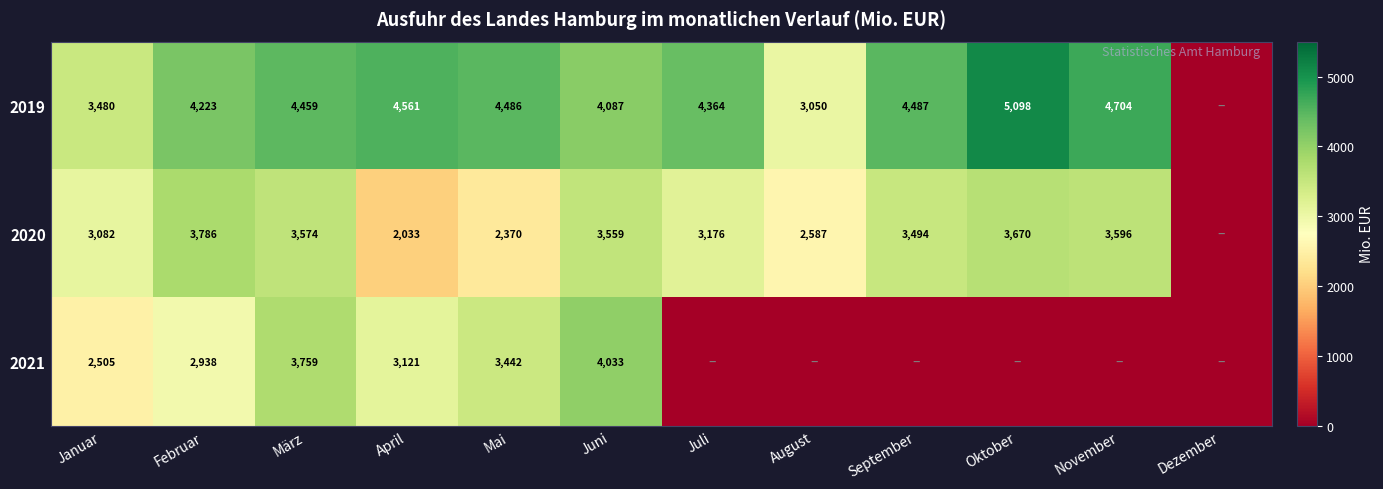

Rank the series at März from highest to lowest value.

2019, 2021, 2020